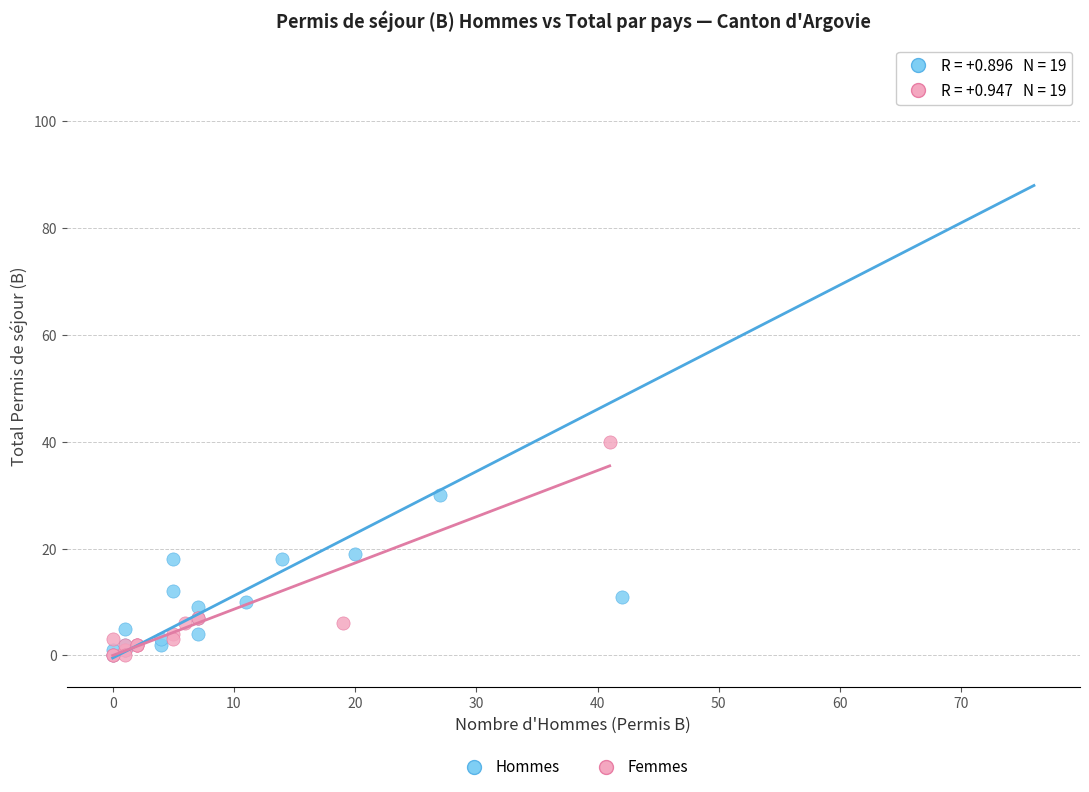

Which series has the largest Y range (max minus min)?

Hommes